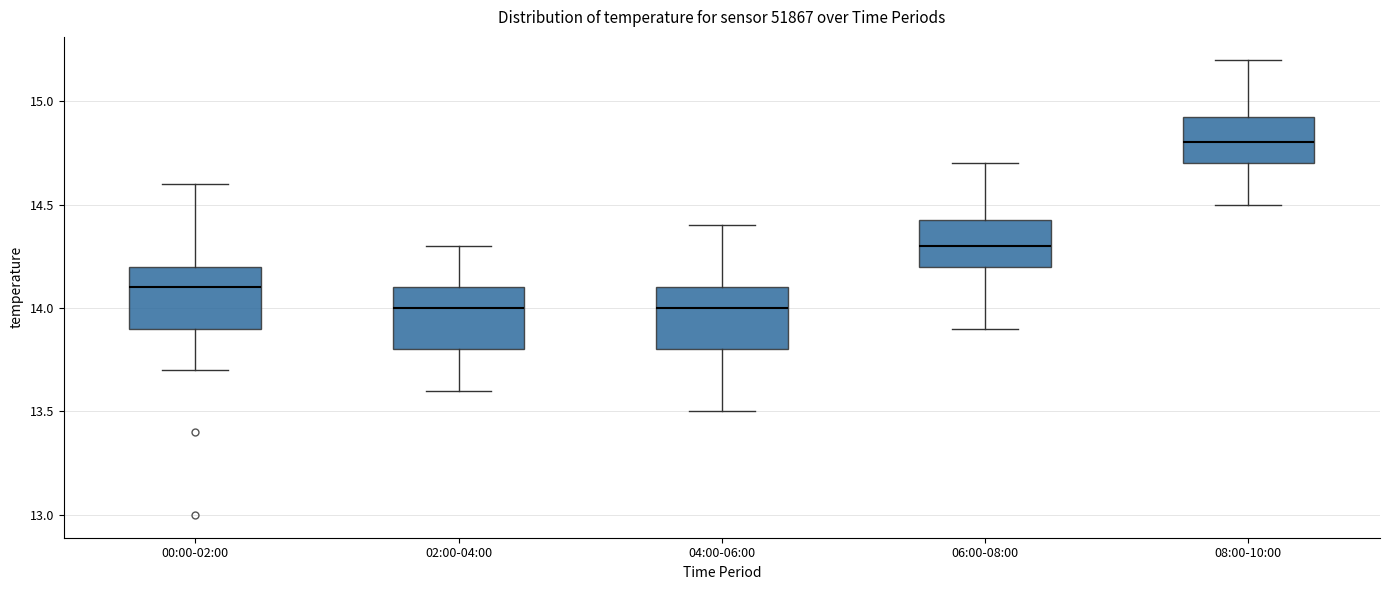

Where does the upper whisker of the box for 06:00-08:00 end on the y-axis? The values are not printed on the chart, so give them approximately, as read against the axis.

14.70